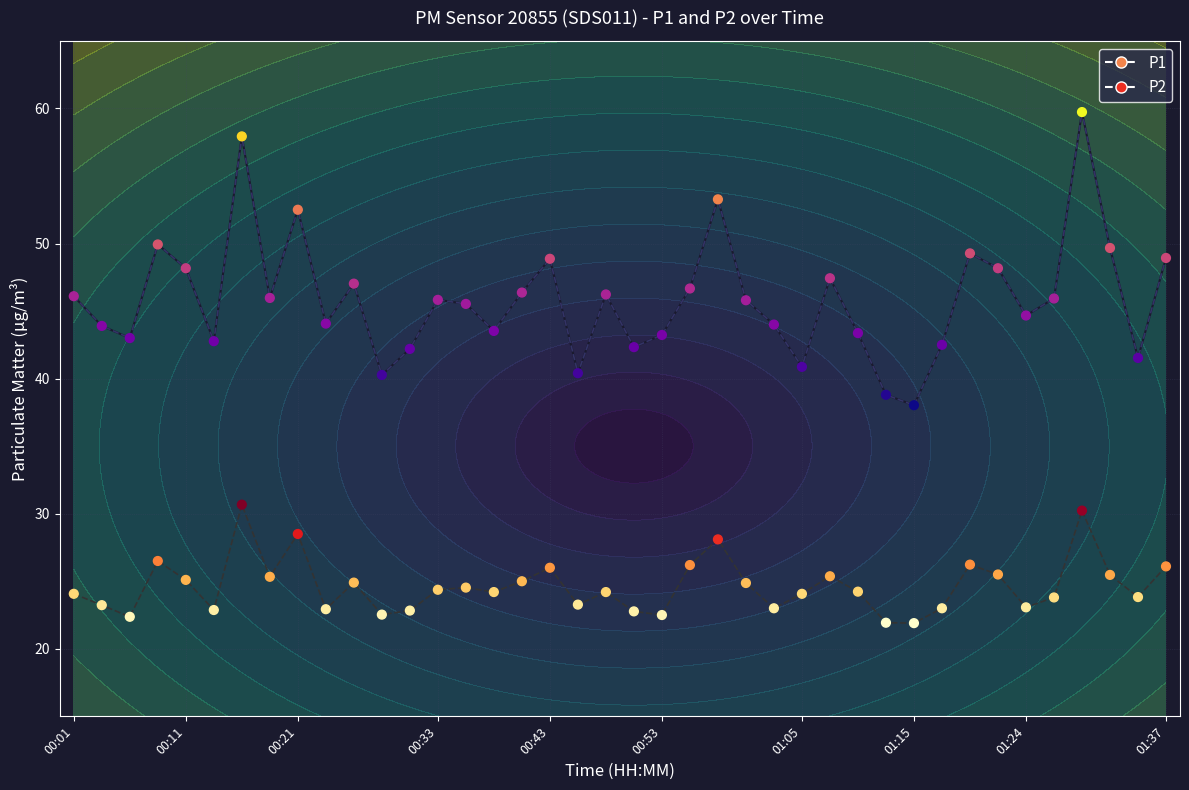

Which series contains the lowest Y value?

P2